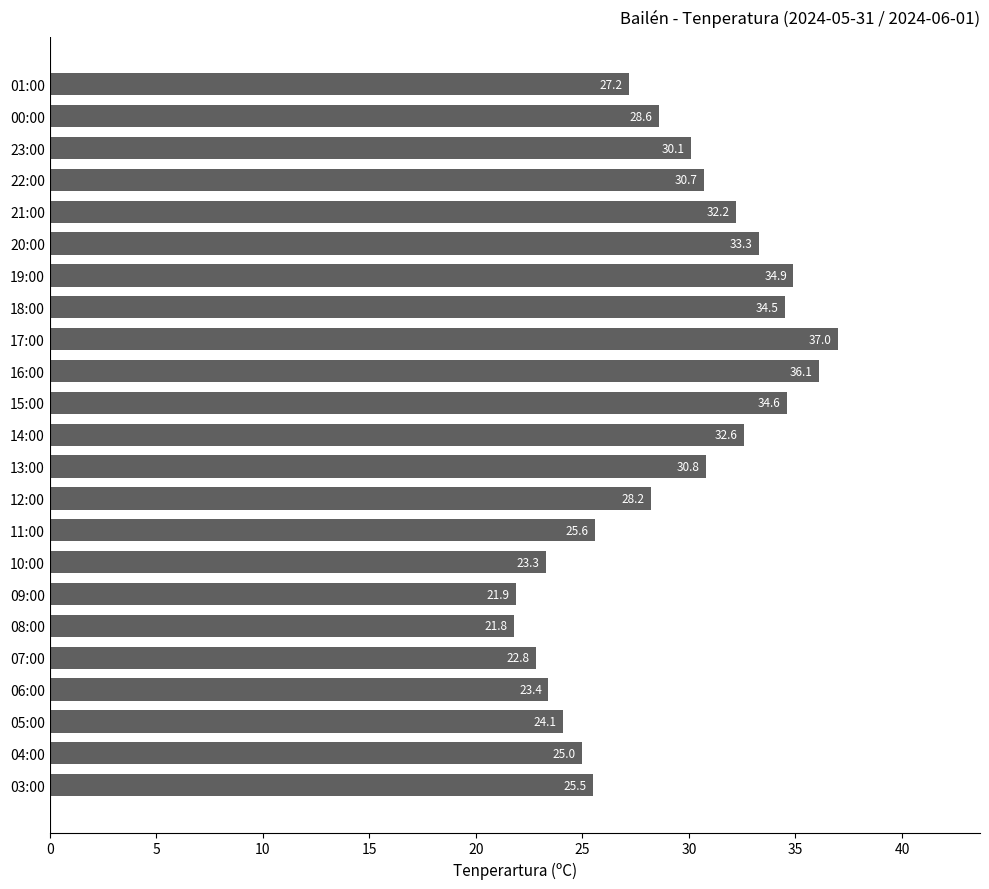

Is it true that the value at 04:00 is 25.0?

True